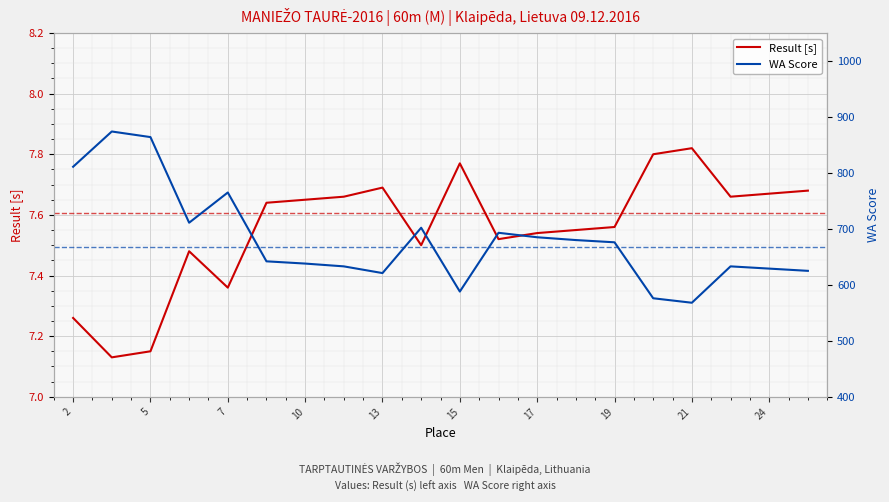

Is it true that Result [s] equals 2.7 at 15?

False